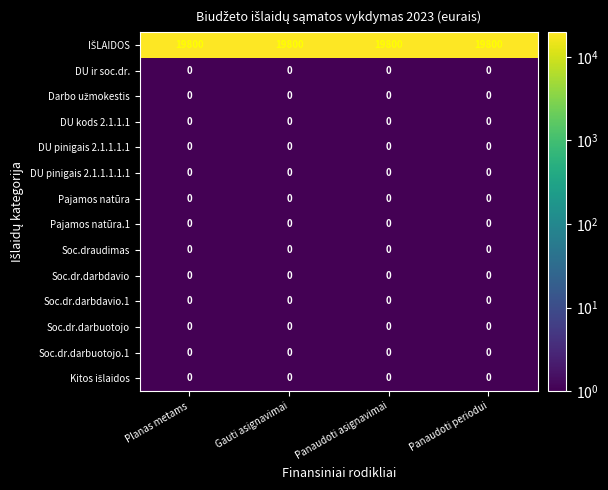

What is the greatest value displayed?

19800